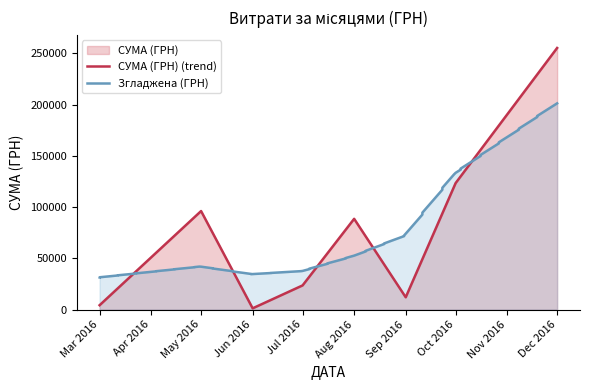

At which category does the data reach its first local peak?

2